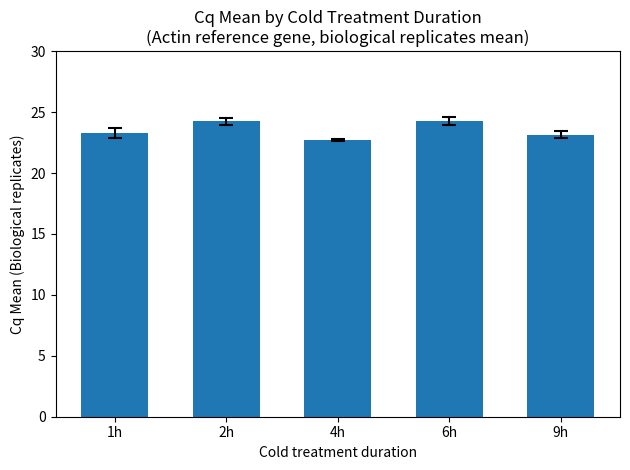

What is the label of the 5th bar from the right?

1h